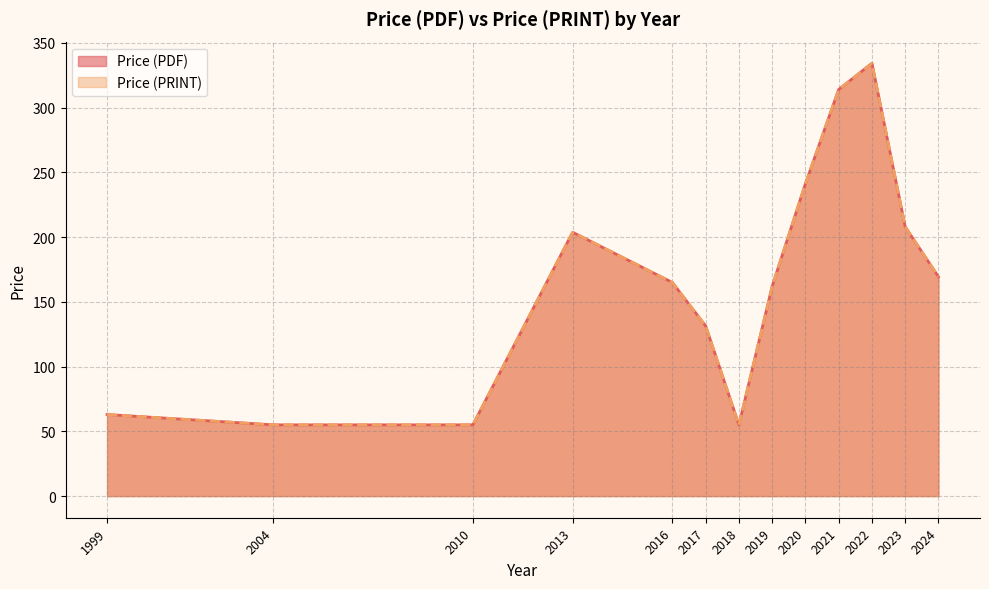

True or false: Price (PDF) has more than 1 points higher than both neighbors.

True